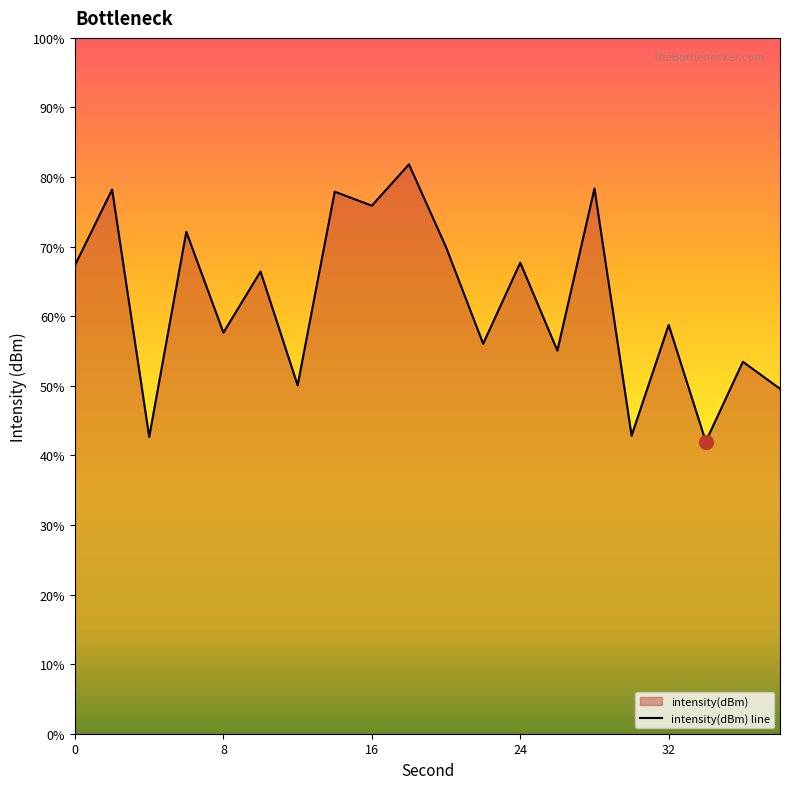

Does the chart have visible grid lines?

No